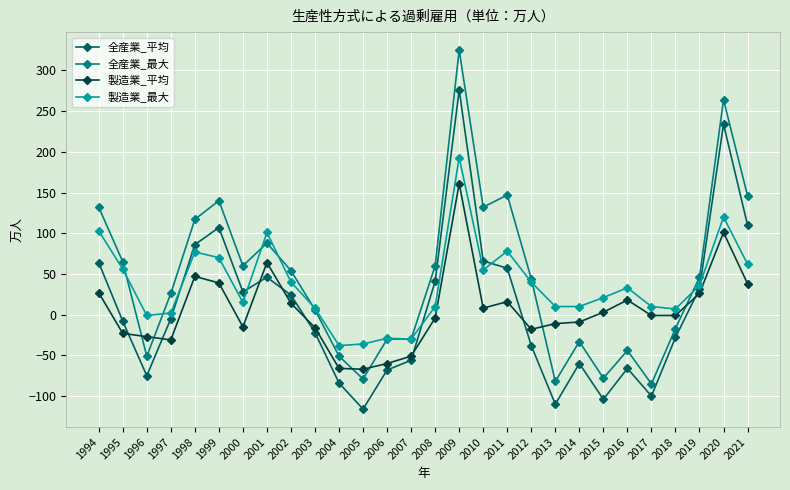

Between 2011 and 2021, which series saw the biggest shift?

全産業_平均